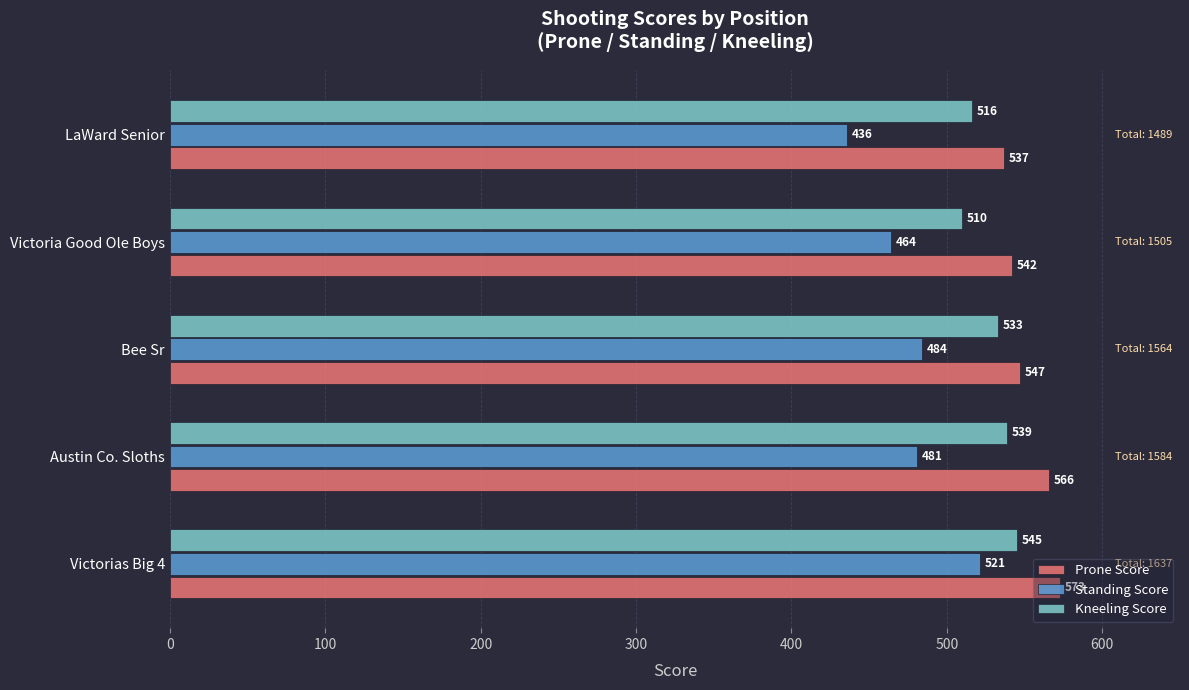

True or false: Kneeling Score has a value of 533 at Bee Sr.

True